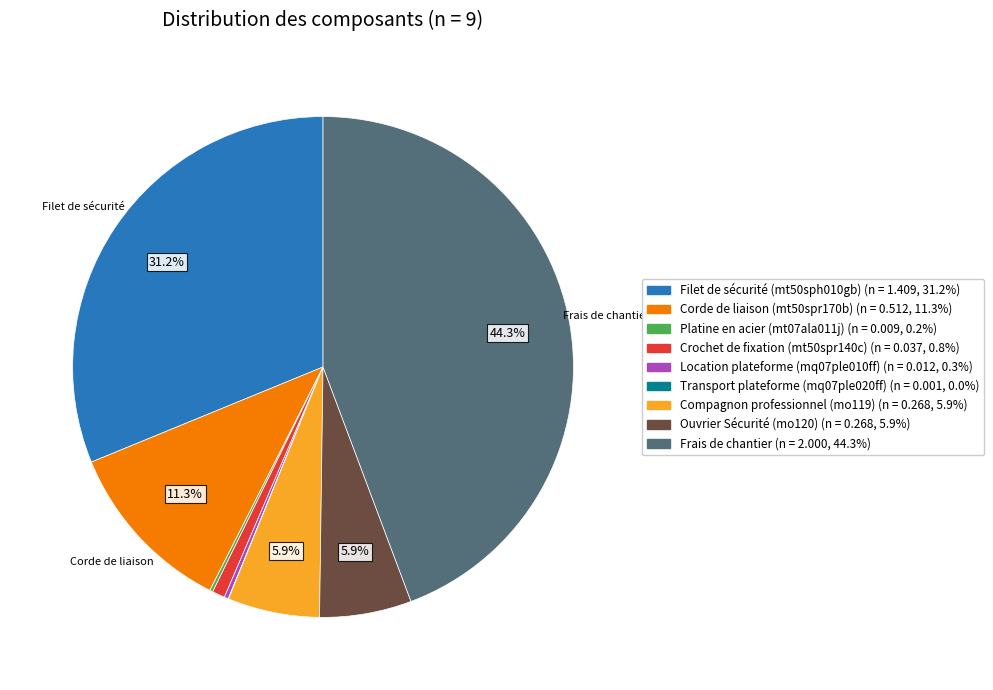

Is there any slice that represents more than half of the pie?

No